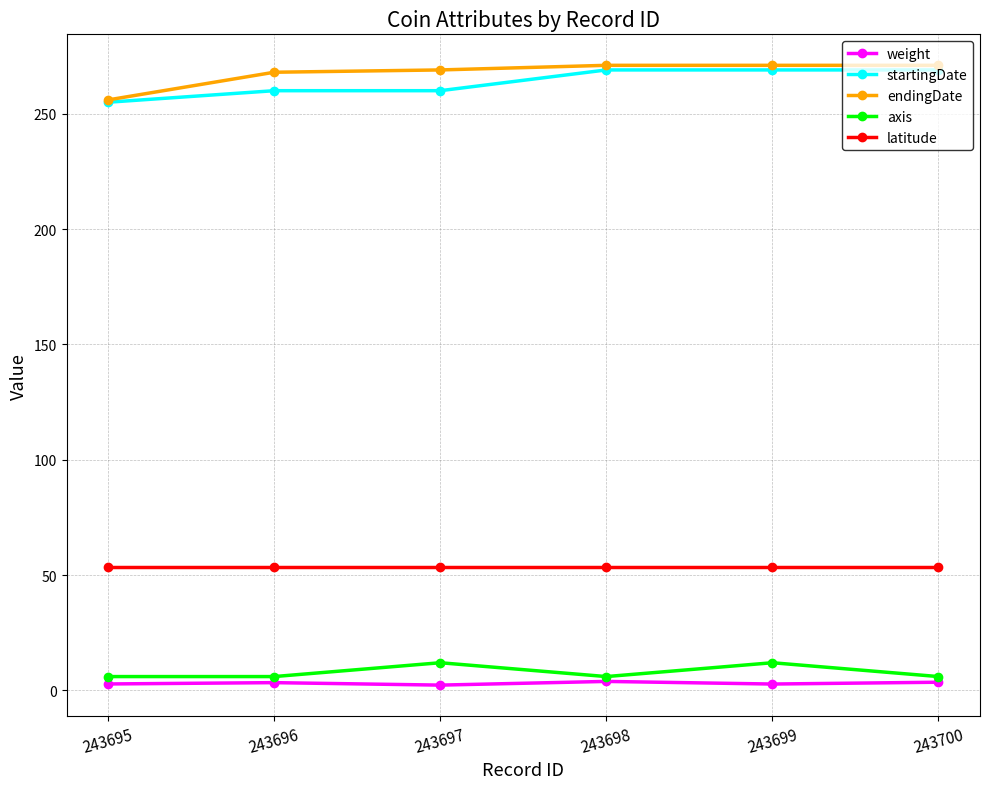

What is the highest value of the axis series?

12.0